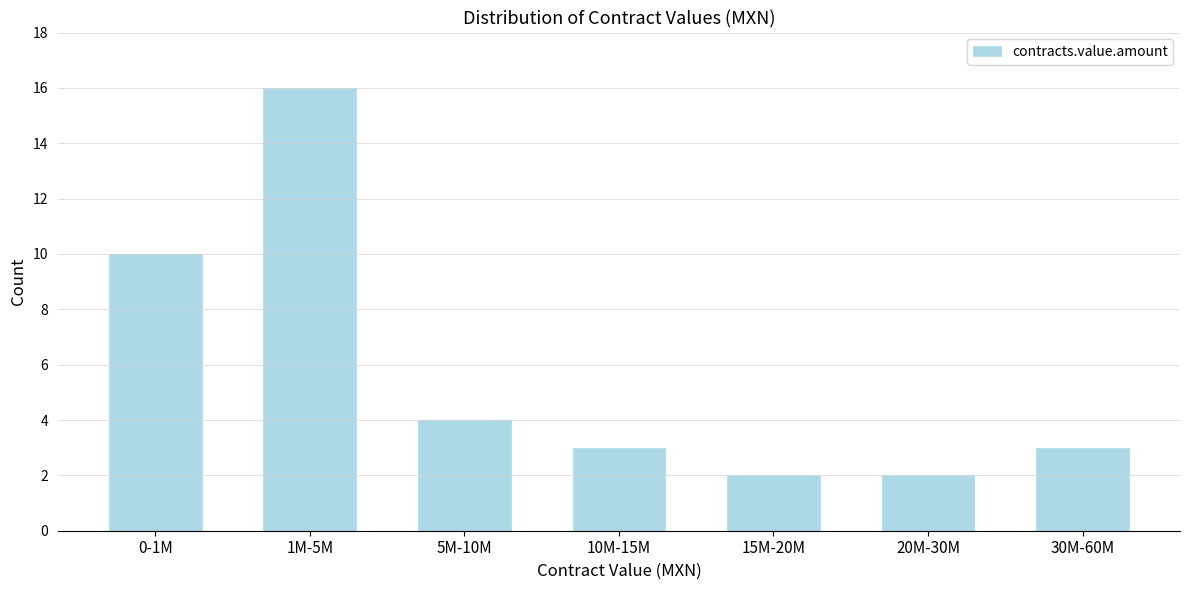

Reading left to right, transcribe all the data shown in this chart.

0-1M=10	1M-5M=16	5M-10M=4	10M-15M=3	15M-20M=2	20M-30M=2	30M-60M=3